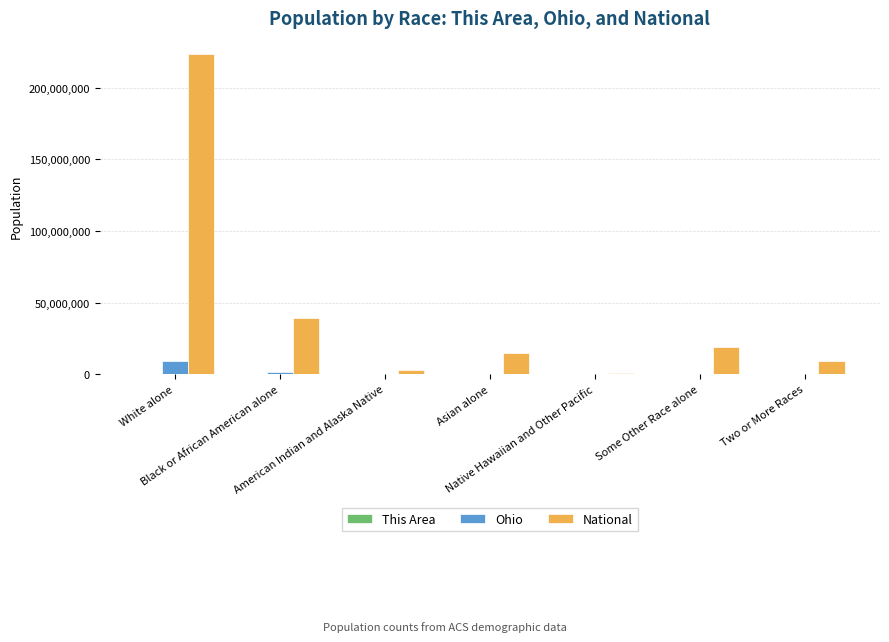

What is the greatest value displayed?

223553265